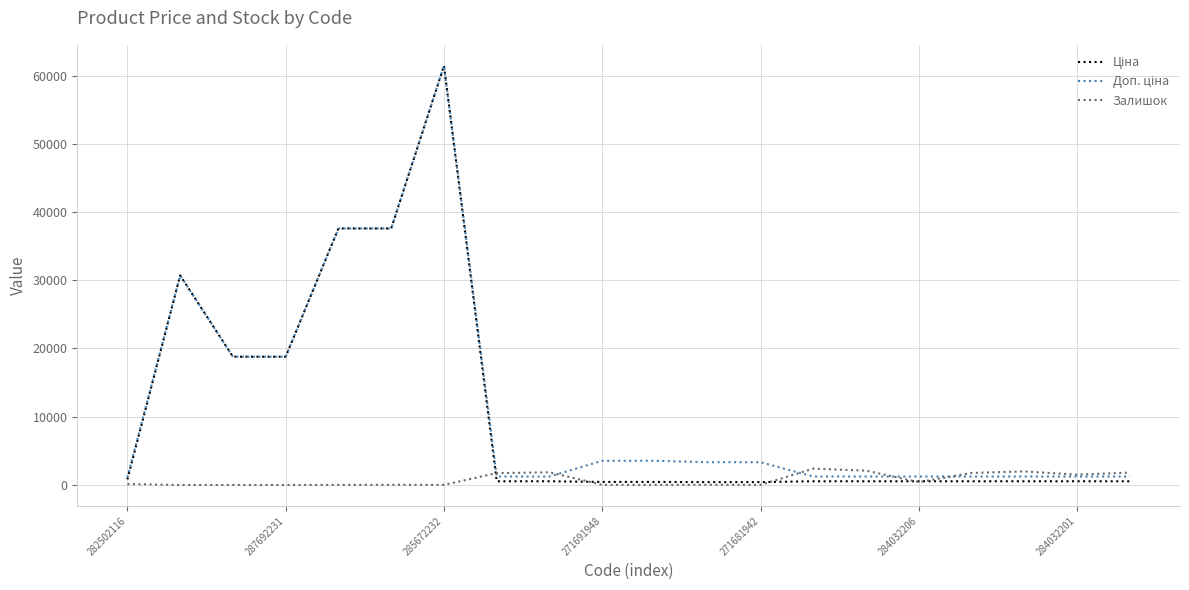

What is the greatest value displayed?

61434.3